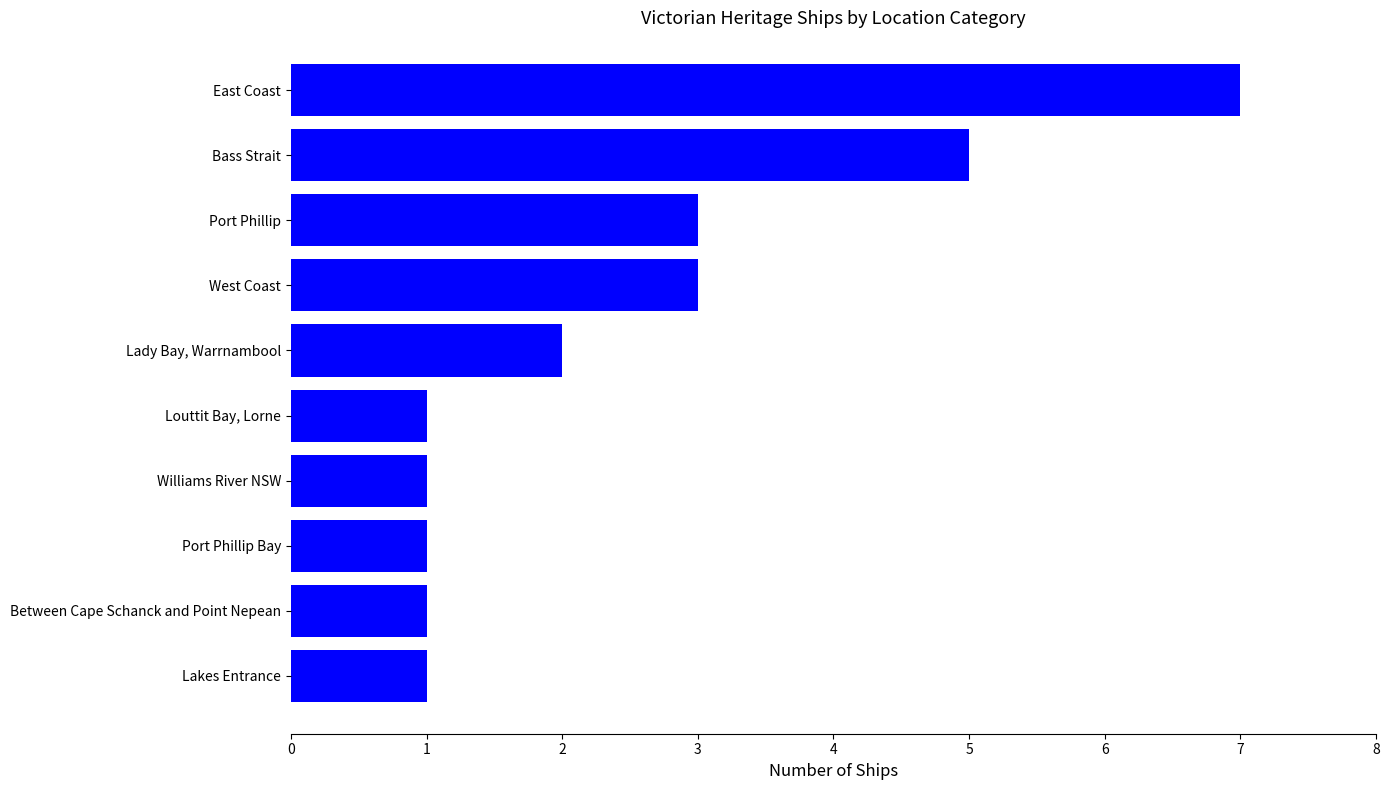

Reading bottom to top, extract all data points from this chart.

1	1	1	1	1	2	3	3	5	7